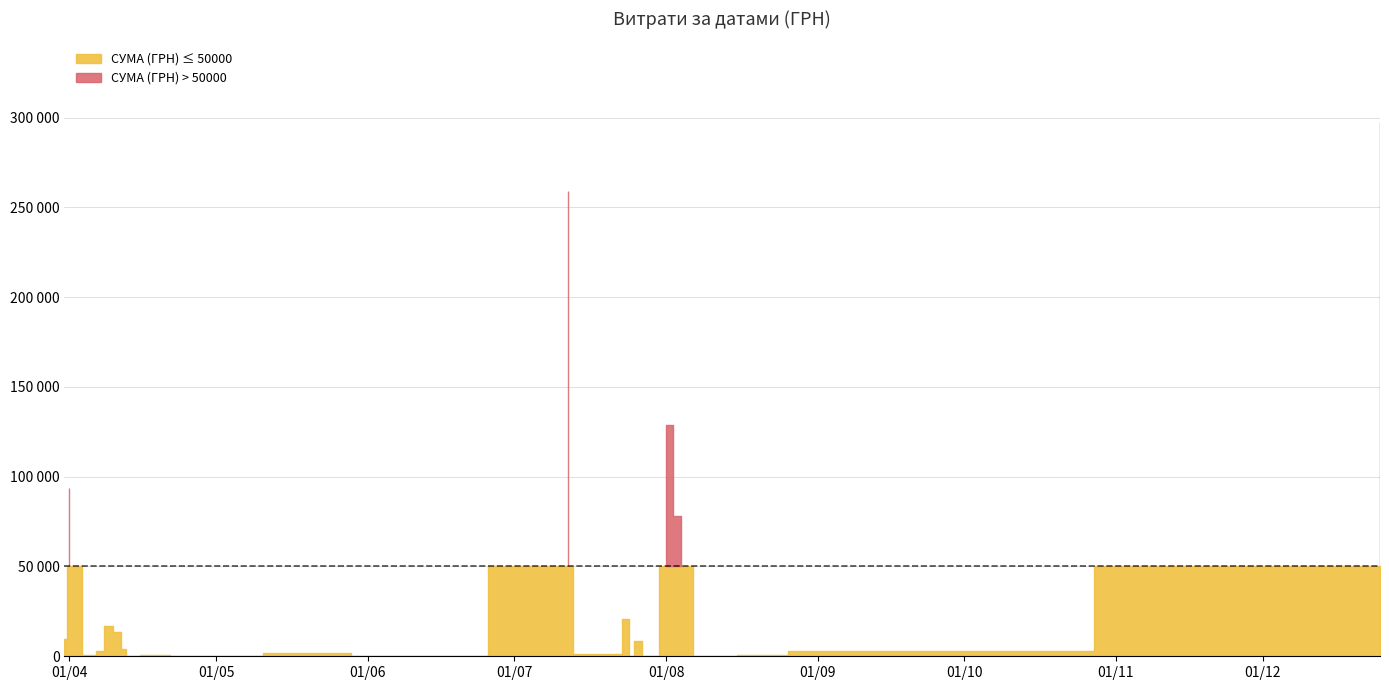

What is the value of the 40th point from the left?

361.8